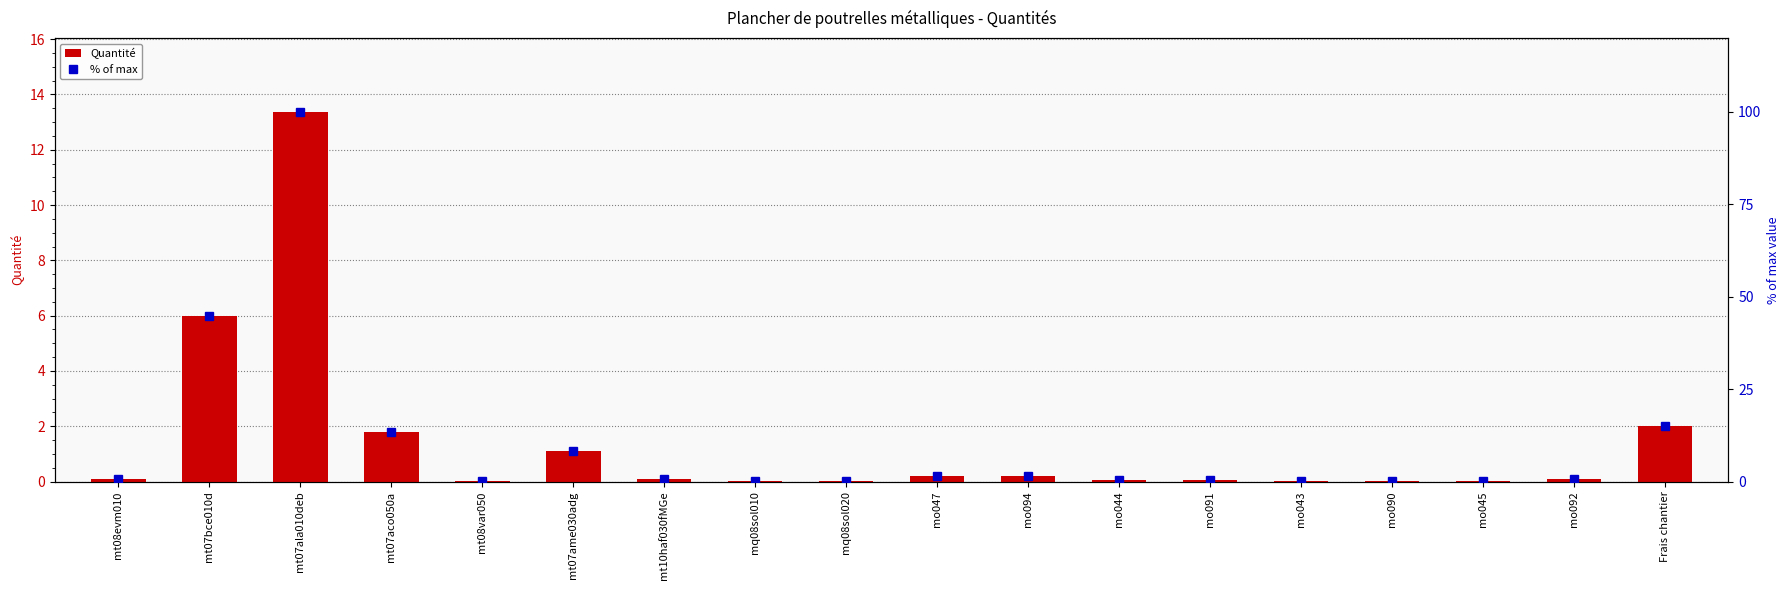

What position from the left is mq08sol010?

8